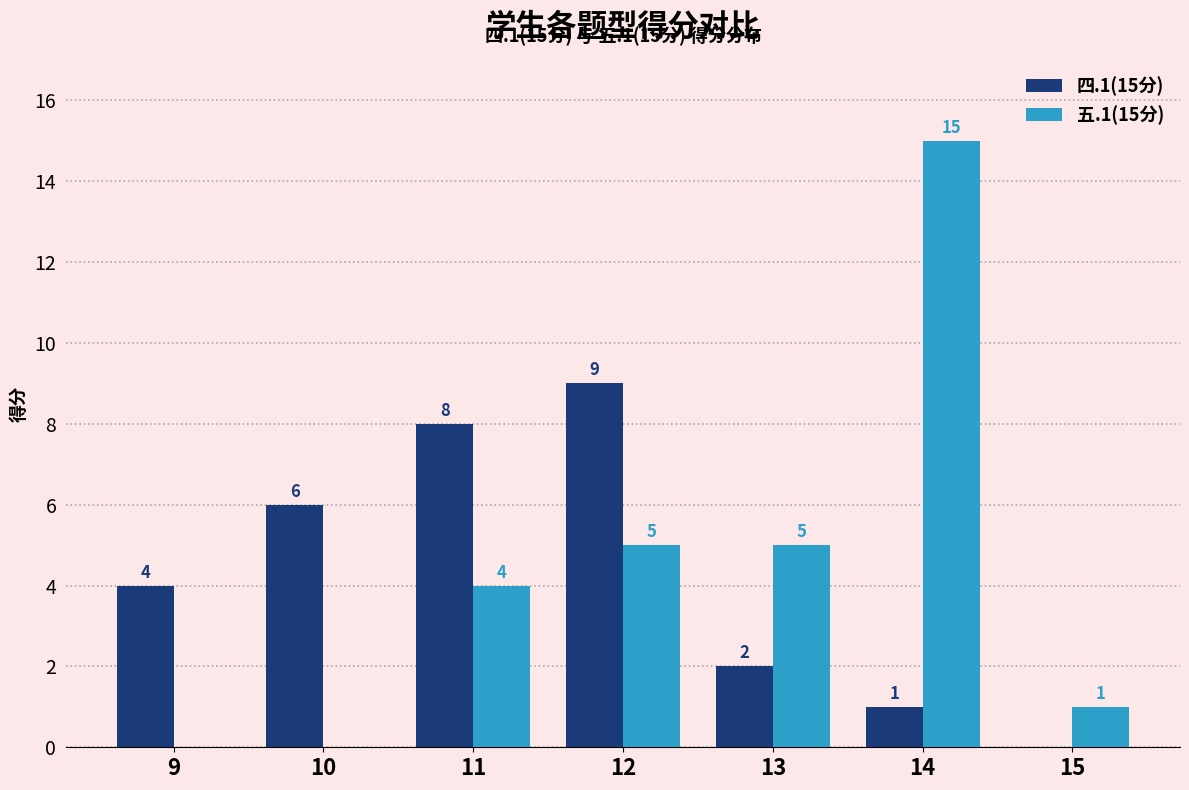

Which series has the widest spread of values?

五.1(15分)